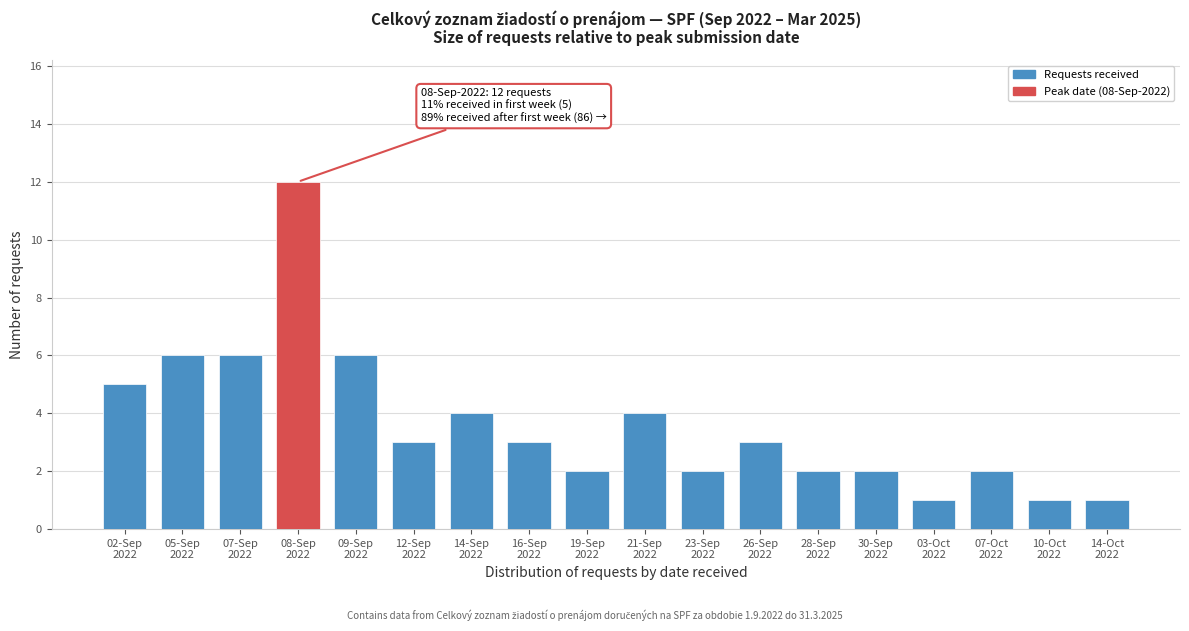

Reading right to left, list all the values displayed in this chart.

1	1	2	1	2	2	3	2	4	2	3	4	3	6	12	6	6	5